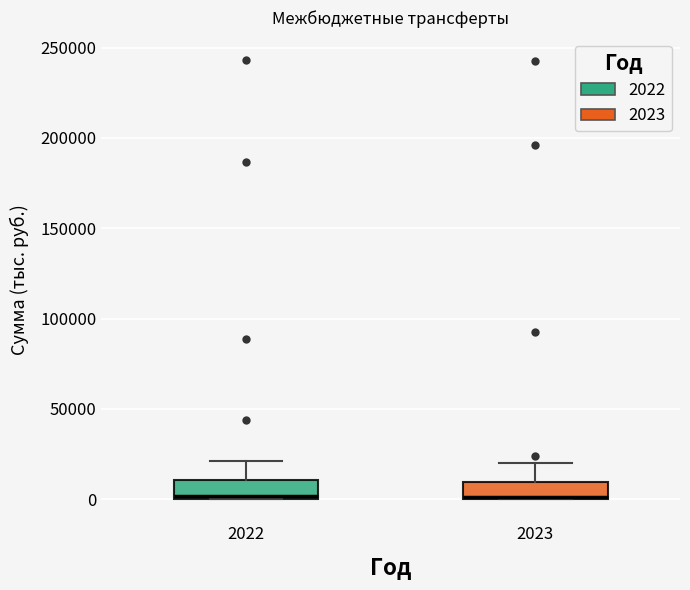

Where is the lower edge of the box at x = 2023 on the y-axis? The values are not printed on the chart, so give them approximately, as read against the axis.

0